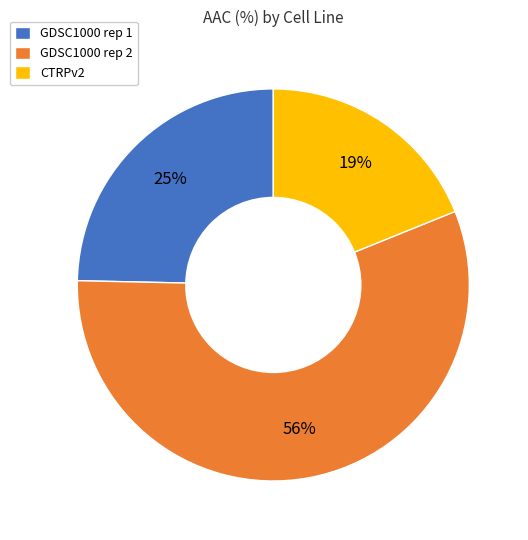

Does CTRPv2 represent more than half of the total?

No